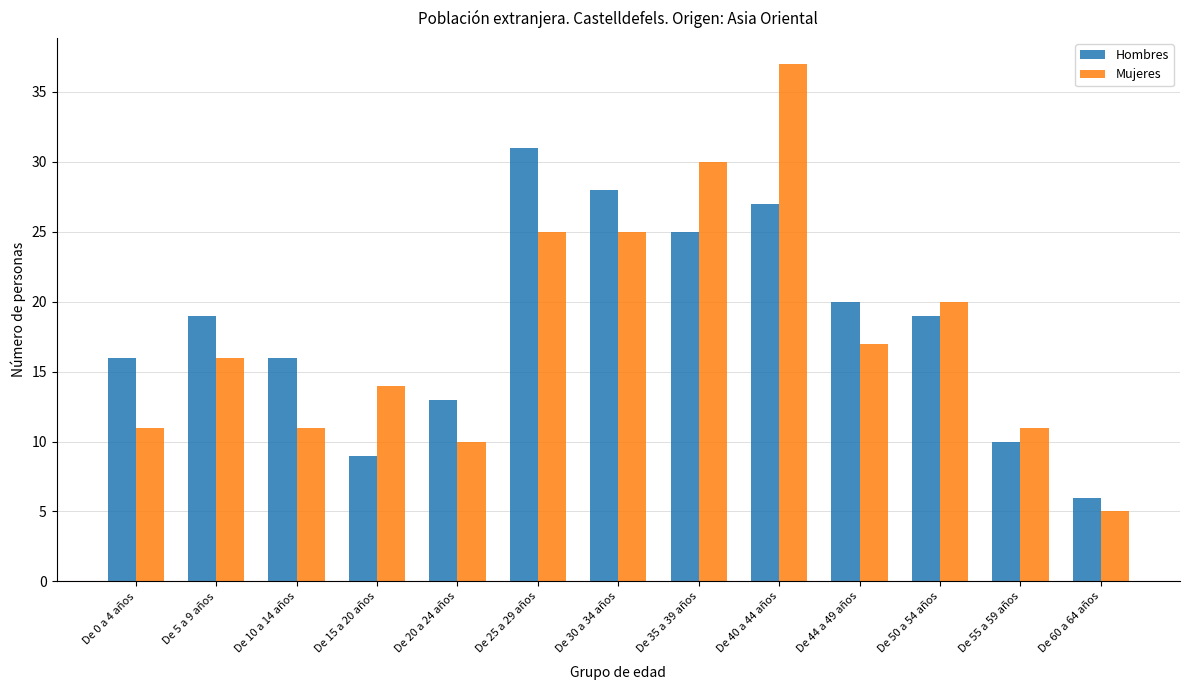

What is the minimum value for Mujeres?

5